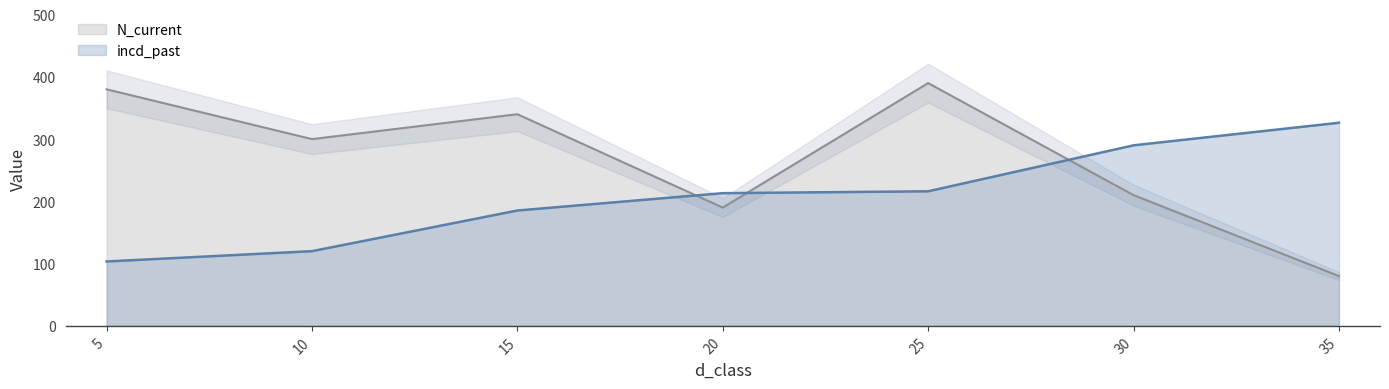

Does the chart display data point markers on the line(s)?

No